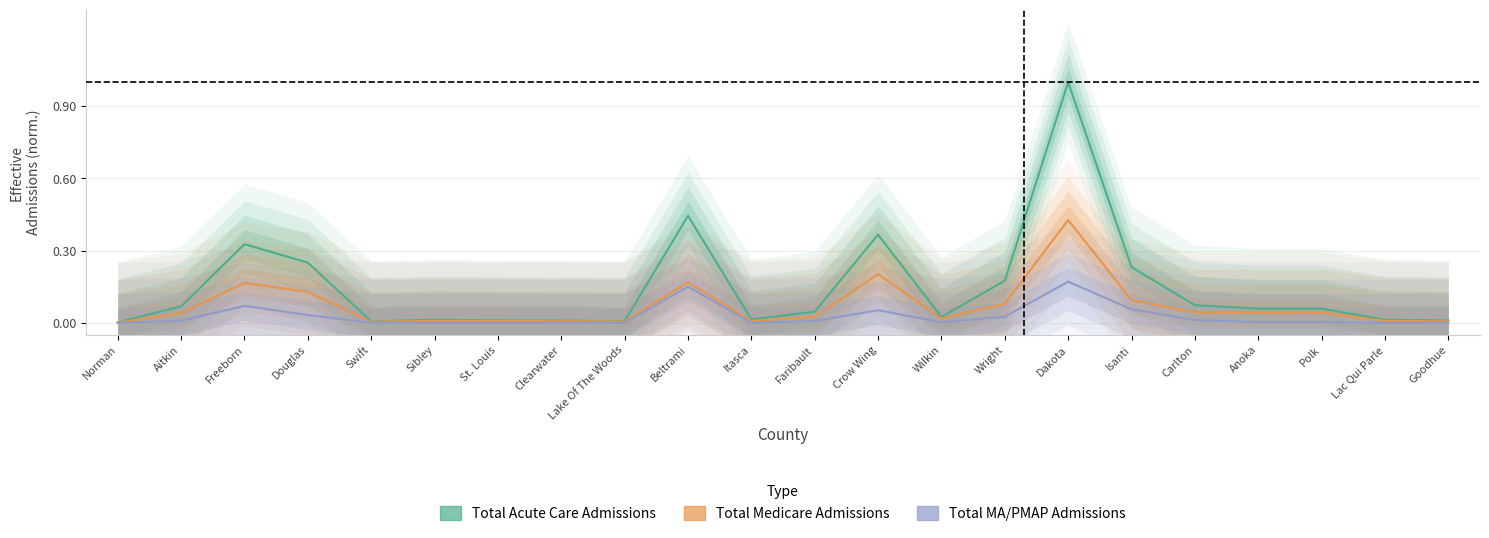

Reading left to right, extract all data points from this chart.

Total Acute Care Admissions: Norman=0.0	Aitkin=0.1	Freeborn=0.3	Douglas=0.3	Swift=0.0	Sibley=0.0	St. Louis=0.0	Clearwater=0.0	Lake Of The Woods=0.0	Beltrami=0.4	Itasca=0.0	Faribault=0.0	Crow Wing=0.4	Wilkin=0.0	Wright=0.2	Dakota=1.0	Isanti=0.2	Carlton=0.1	Anoka=0.1	Polk=0.1	Lac Qui Parle=0.0	Goodhue=0.0
Total Medicare Admissions: Norman=0.0	Aitkin=0.0	Freeborn=0.2	Douglas=0.1	Swift=0.0	Sibley=0.0	St. Louis=0.0	Clearwater=0.0	Lake Of The Woods=0.0	Beltrami=0.2	Itasca=0.0	Faribault=0.0	Crow Wing=0.2	Wilkin=0.0	Wright=0.1	Dakota=0.4	Isanti=0.1	Carlton=0.0	Anoka=0.0	Polk=0.0	Lac Qui Parle=0.0	Goodhue=0.0
Total MA/PMAP Admissions: Norman=0.0	Aitkin=0.0	Freeborn=0.1	Douglas=0.0	Swift=0.0	Sibley=0.0	St. Louis=0.0	Clearwater=0.0	Lake Of The Woods=0.0	Beltrami=0.2	Itasca=0.0	Faribault=0.0	Crow Wing=0.1	Wilkin=0.0	Wright=0.0	Dakota=0.2	Isanti=0.1	Carlton=0.0	Anoka=0.0	Polk=0.0	Lac Qui Parle=0.0	Goodhue=0.0